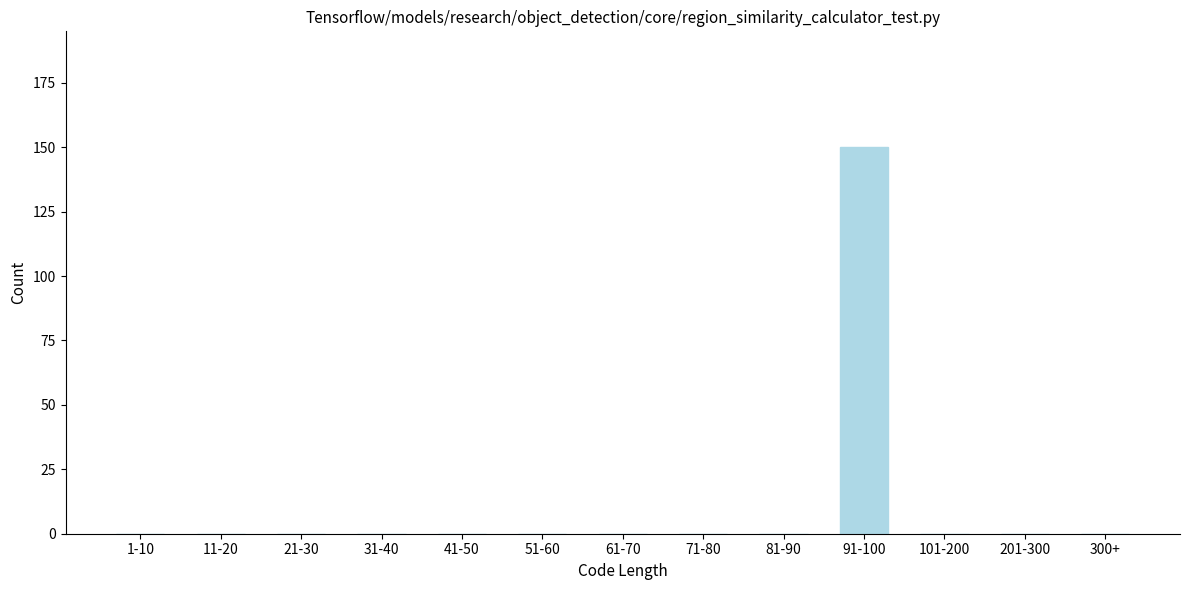

Reading left to right, what are all the values shown in this chart?

1-10=0	11-20=0	21-30=0	31-40=0	41-50=0	51-60=0	61-70=0	71-80=0	81-90=0	91-100=150	101-200=0	201-300=0	300+=0